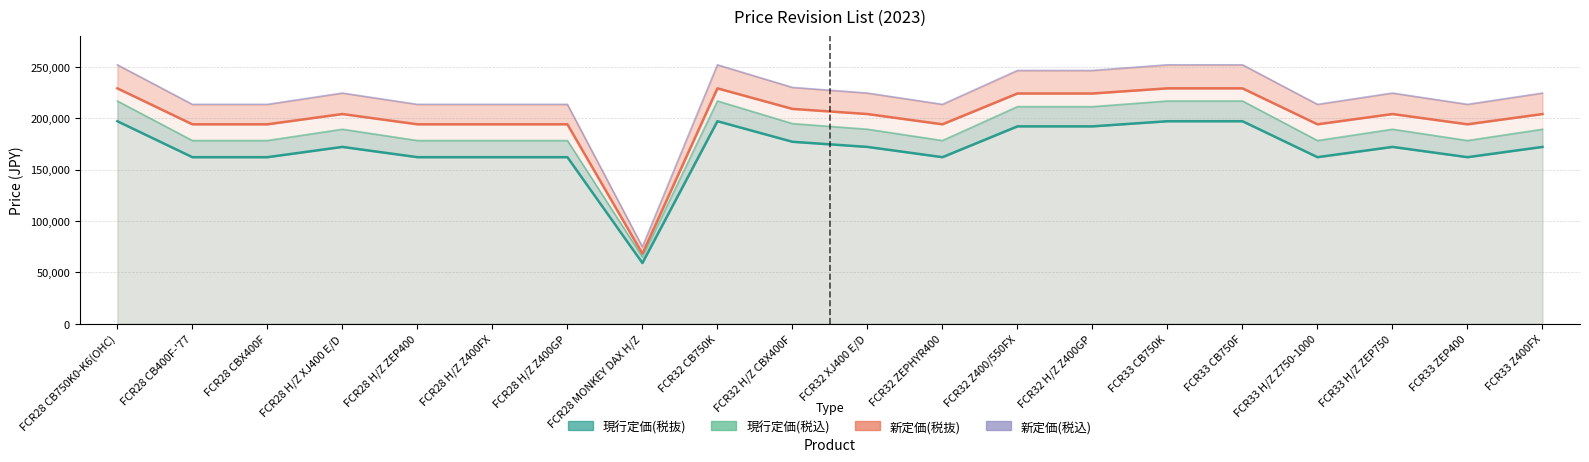

Rank the series by their maximum value, from lowest to highest.

現行定価(税抜), 現行定価(税込), 新定価(税抜), 新定価(税込)